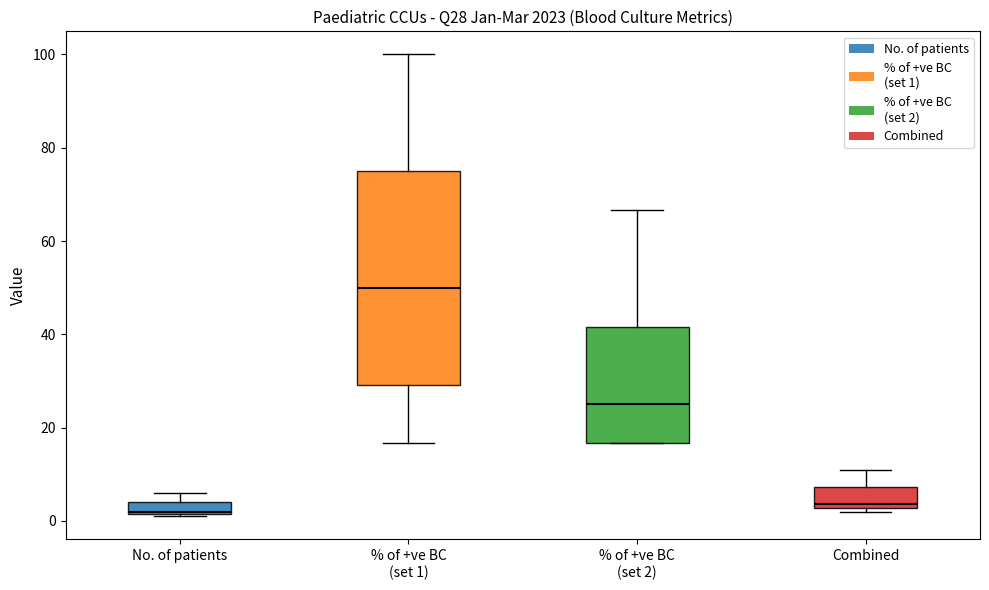

Where is the lower edge of the box for No. of patients on the y-axis? The values are not printed on the chart, so give them approximately, as read against the axis.

2